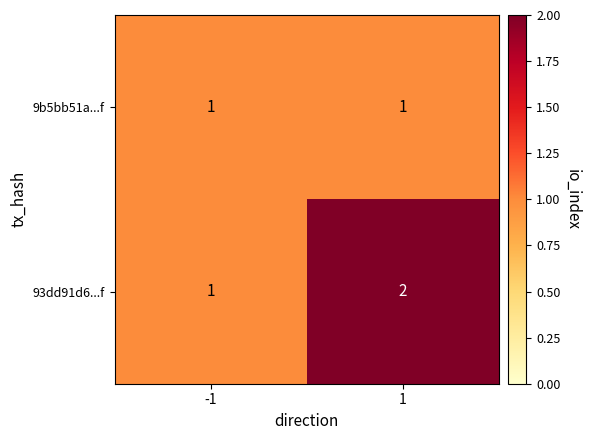

Reading left to right, transcribe all the data shown in this chart.

9b5bb51a...f: 1	1
93dd91d6...f: 1	2